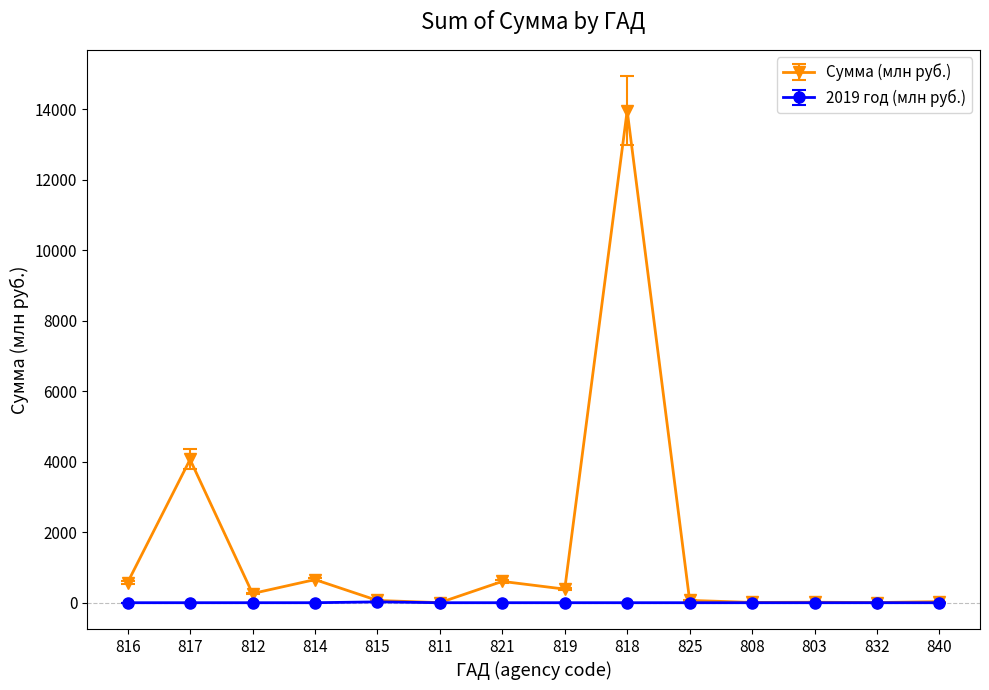

At which category does the chart reach its peak across all series?

818